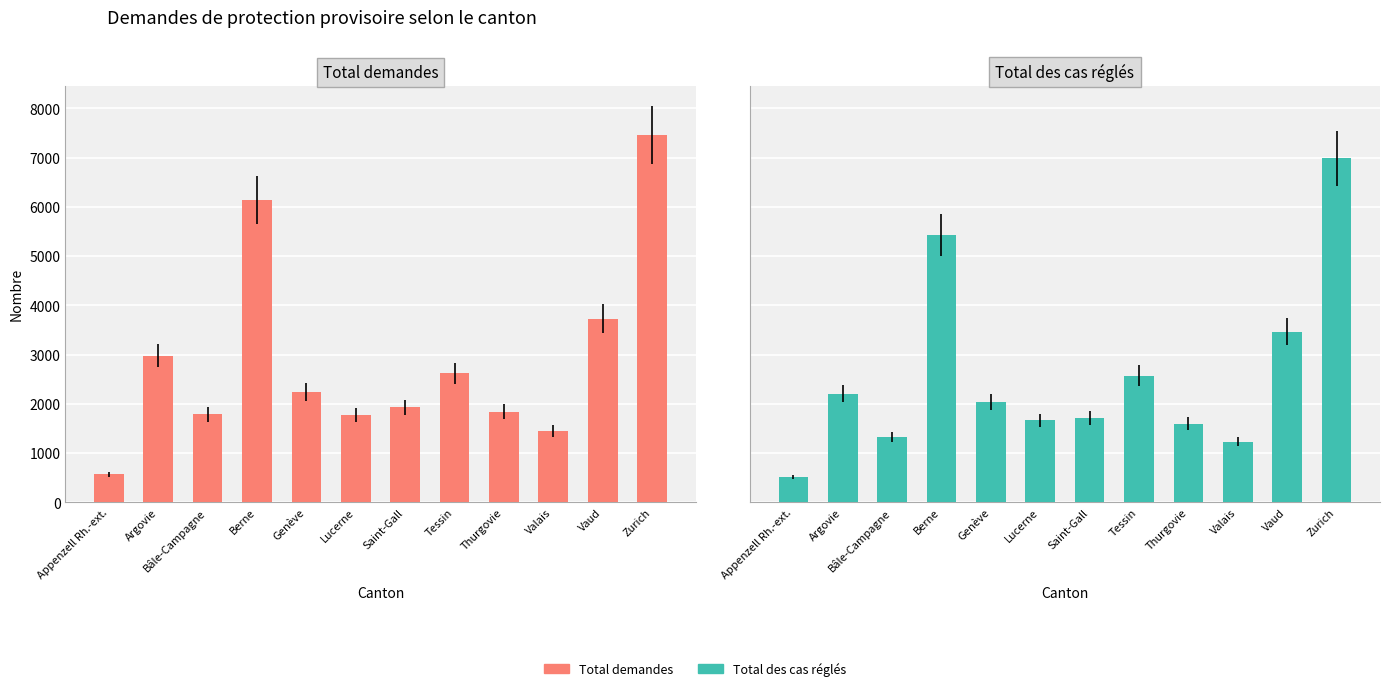

What is the sum of the Total demandes values at Saint-Gall and Lucerne?

3711